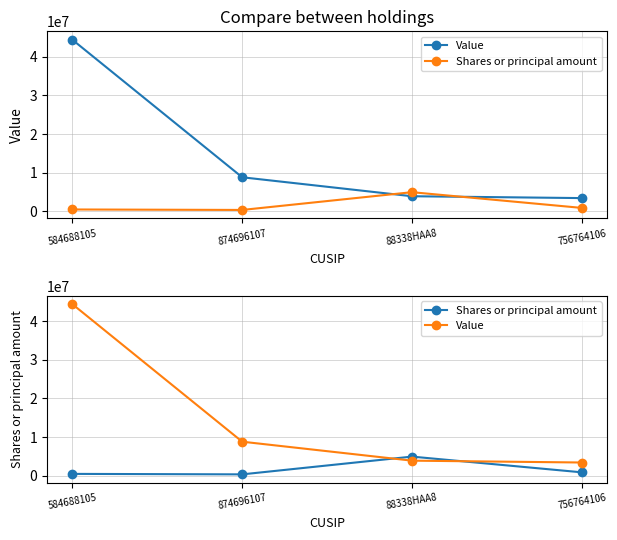

True or false: Value has more than 1 points higher than both neighbors.

False